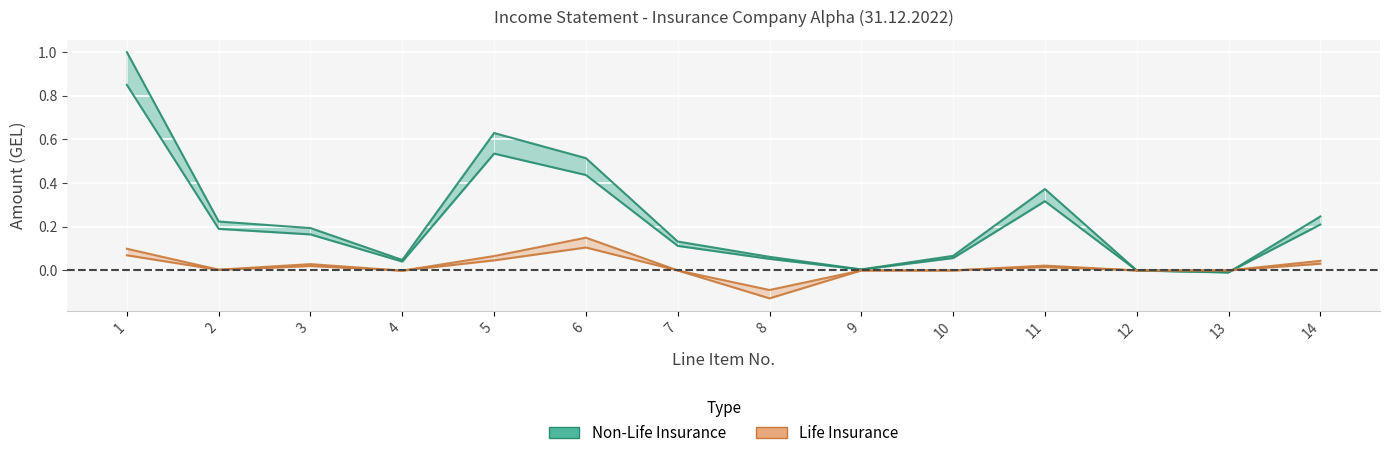

How many values in the Non-Life Insurance series exceed 0?

12